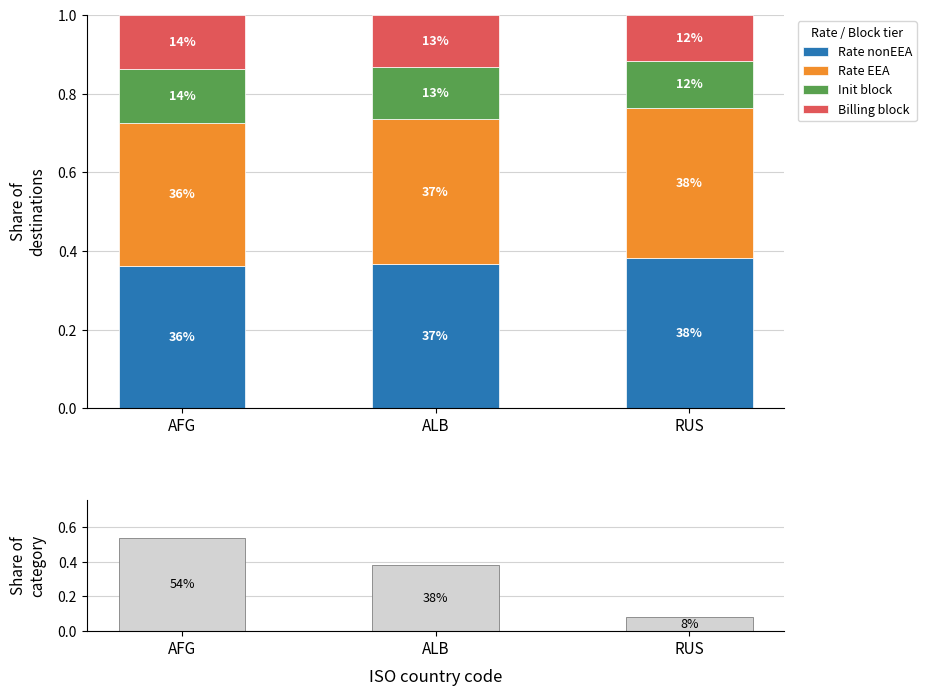

Count the number of categories in the chart.

3